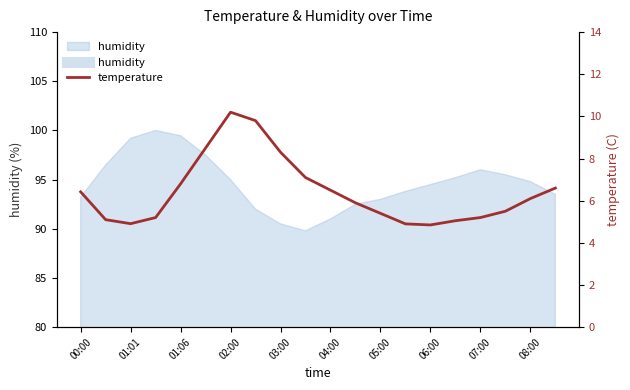

How many points are higher than both their immediate neighbors (excluding endpoints)?

1